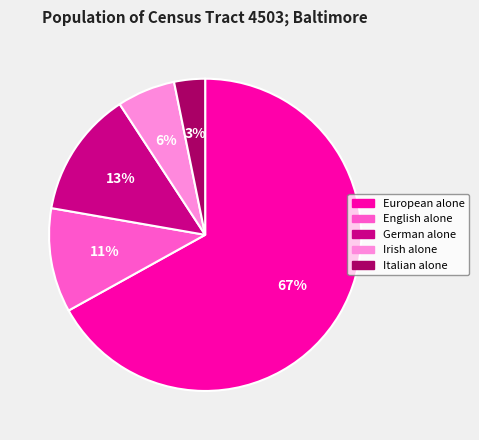

To the nearest percent, what is the difference between the largest and smallest slice percentages?

64%